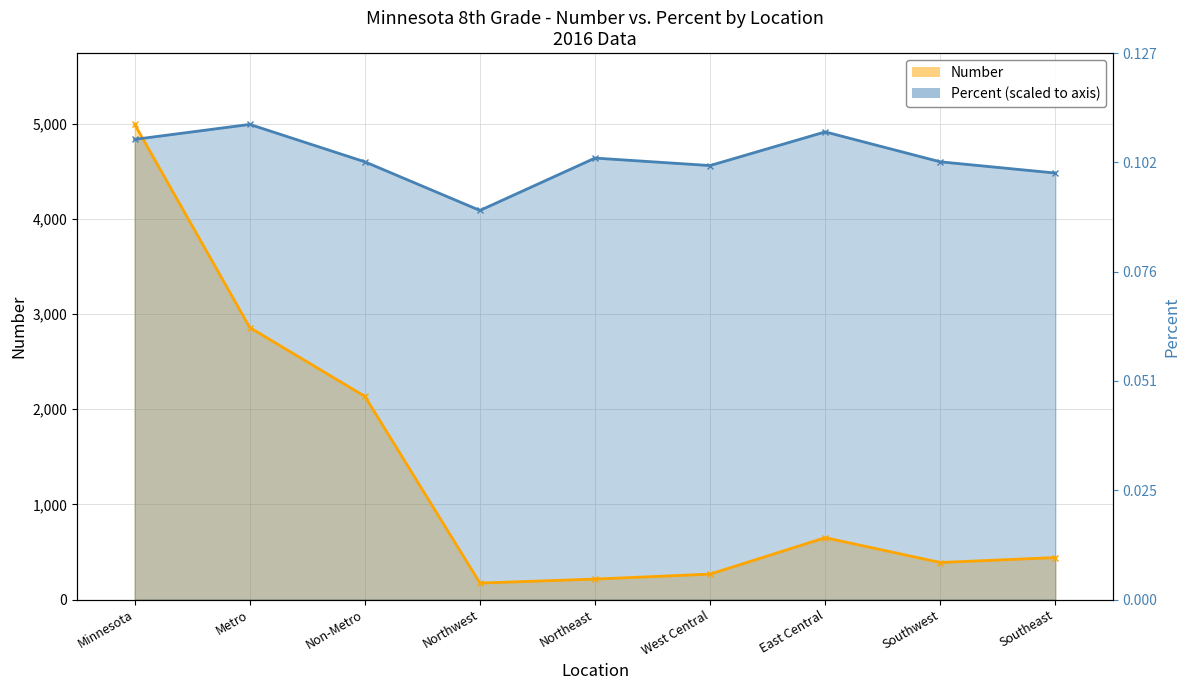

Reading left to right, transcribe all the data shown in this chart.

Number: 4993.0	2858.0	2135.0	173.0	215.0	267.0	650.0	389.0	441.0
Percent: 4835.7	4993.0	4599.9	4088.8	4639.2	4560.5	4914.4	4599.9	4481.9